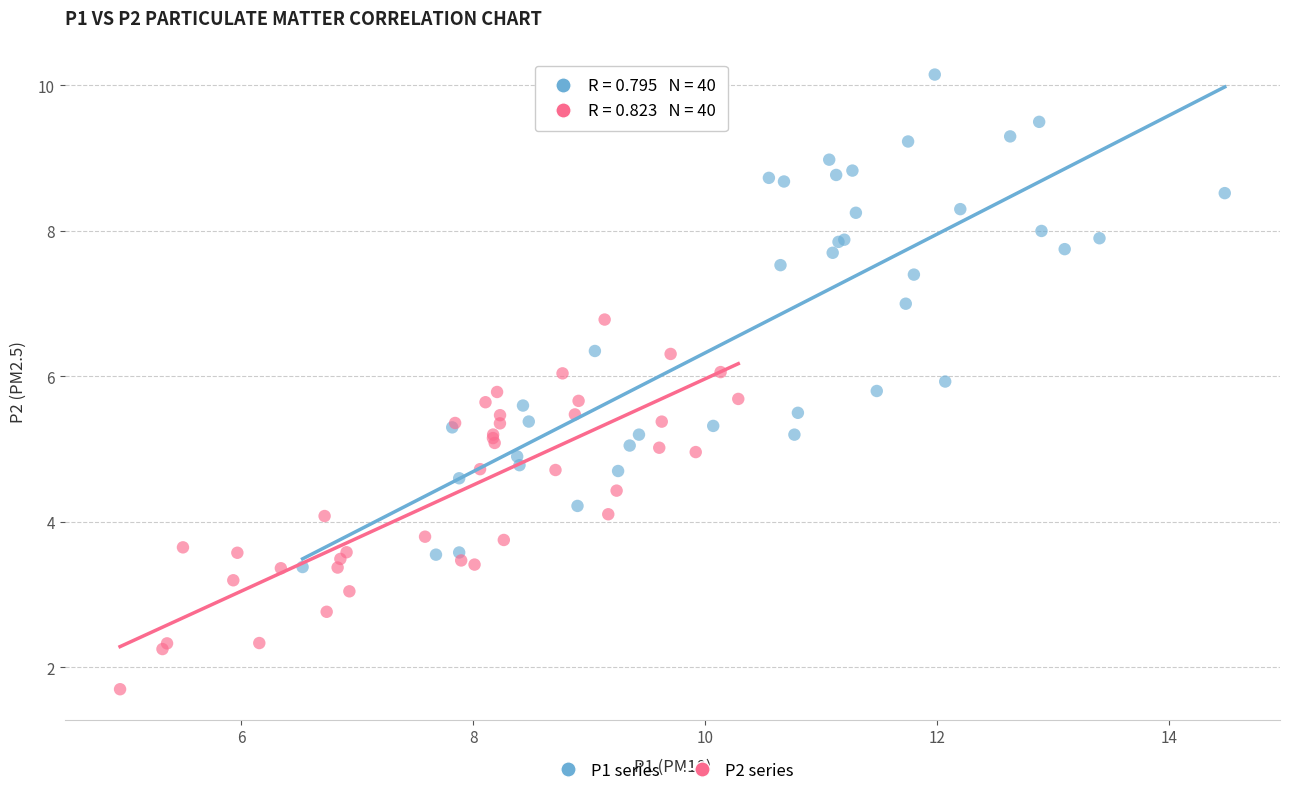

Which series contains the lowest Y value?

P2 series